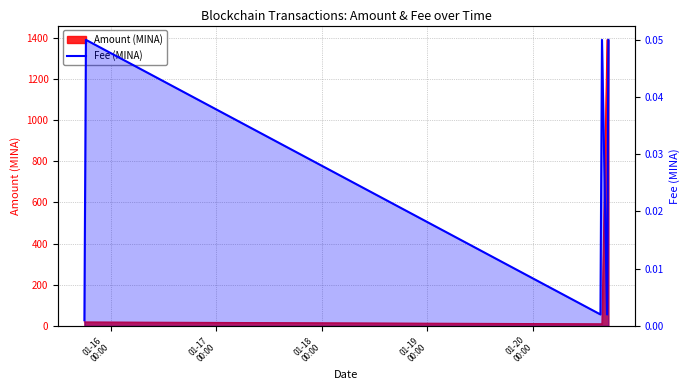

At which category does the chart reach its minimum across all series?

01-16
00:00